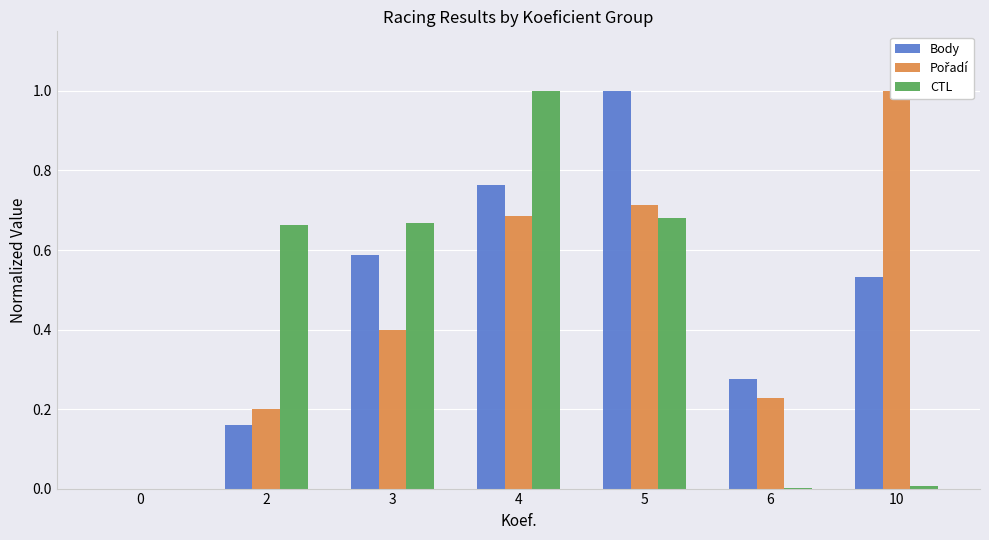

How many distinct data groups are displayed?

3